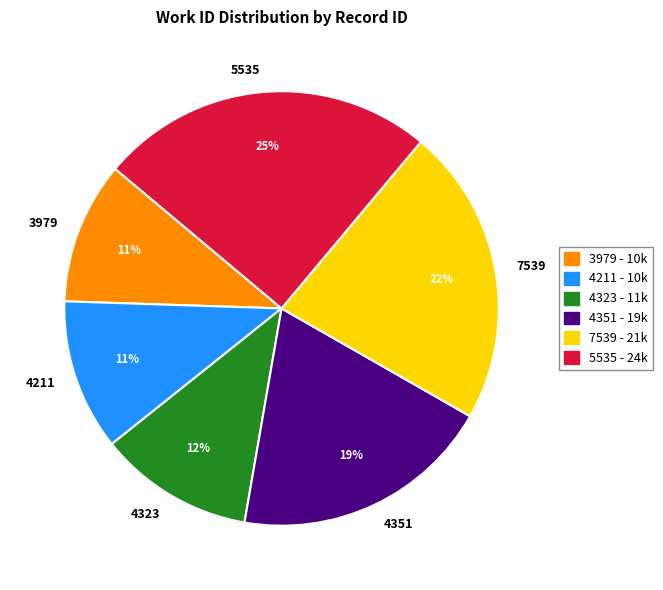

What percentage is the 4351 slice, to the nearest percent?

19%